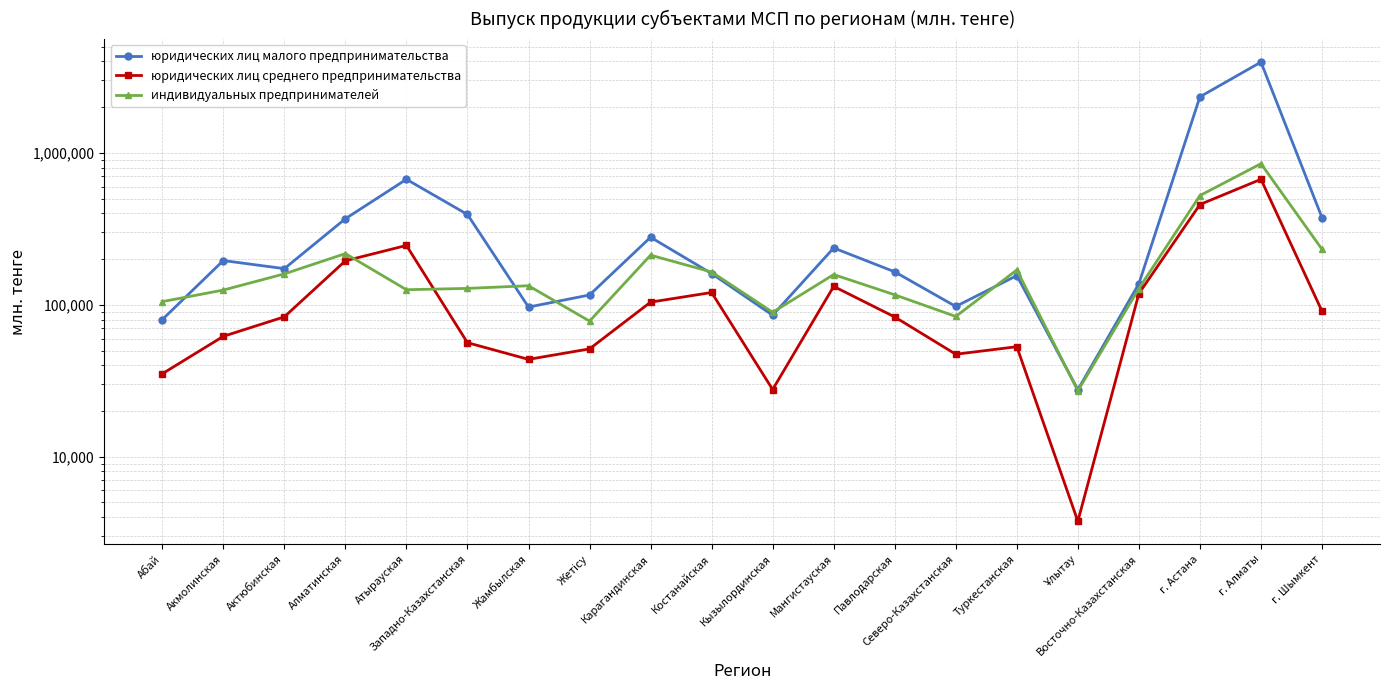

At which category does юридических лиц среднего предпринимательства reach its first local peak?

Атырауская